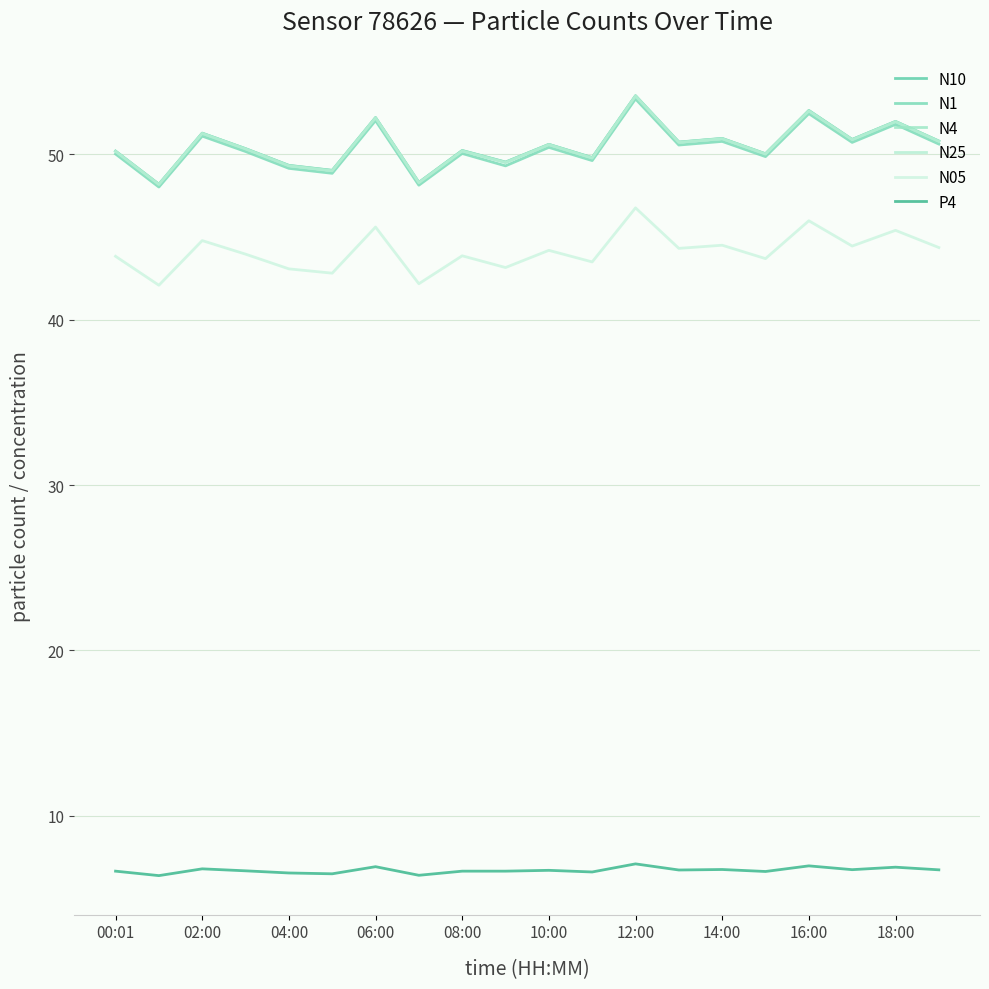

What are all the series names shown in the legend?

N10, N1, N4, N25, N05, P4